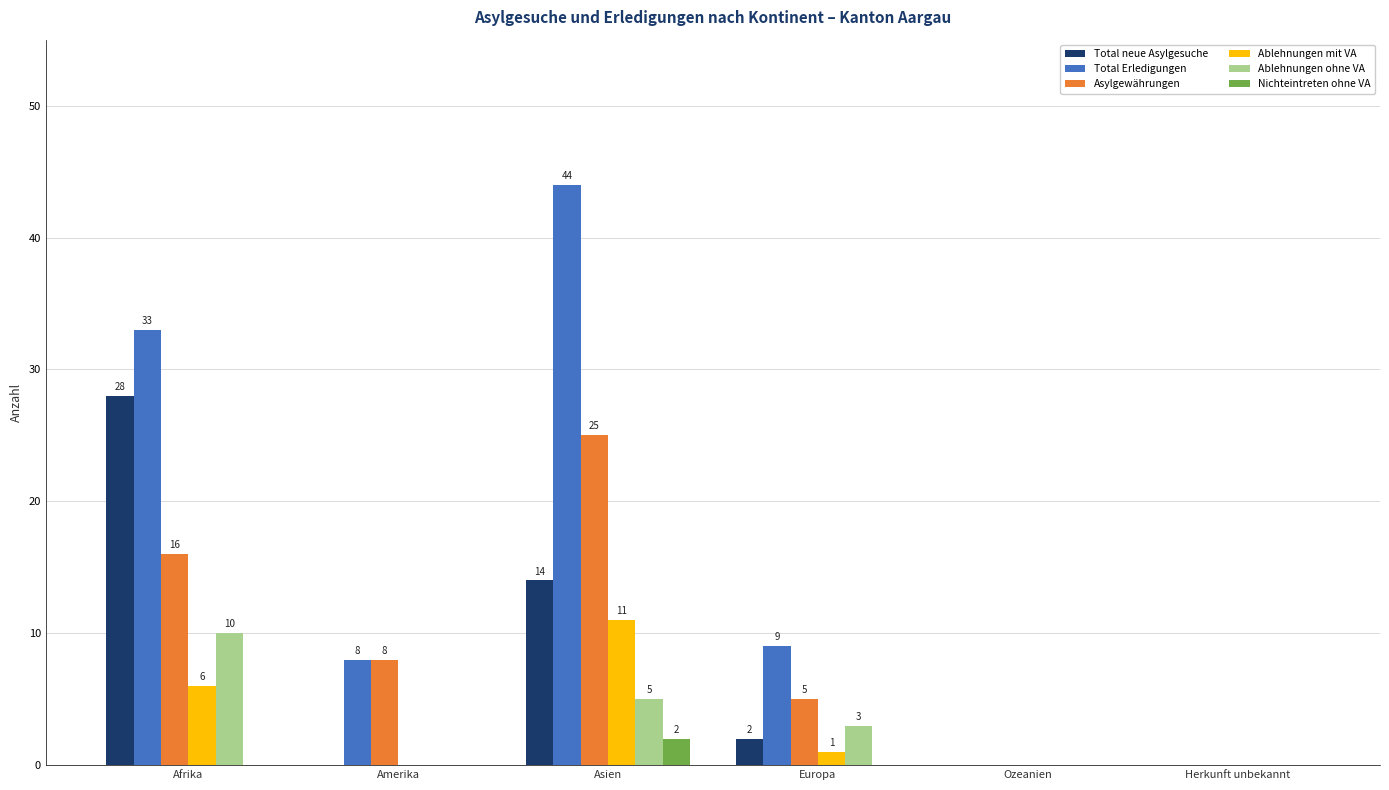

At which label does Total Erledigungen reach its peak?

Asien